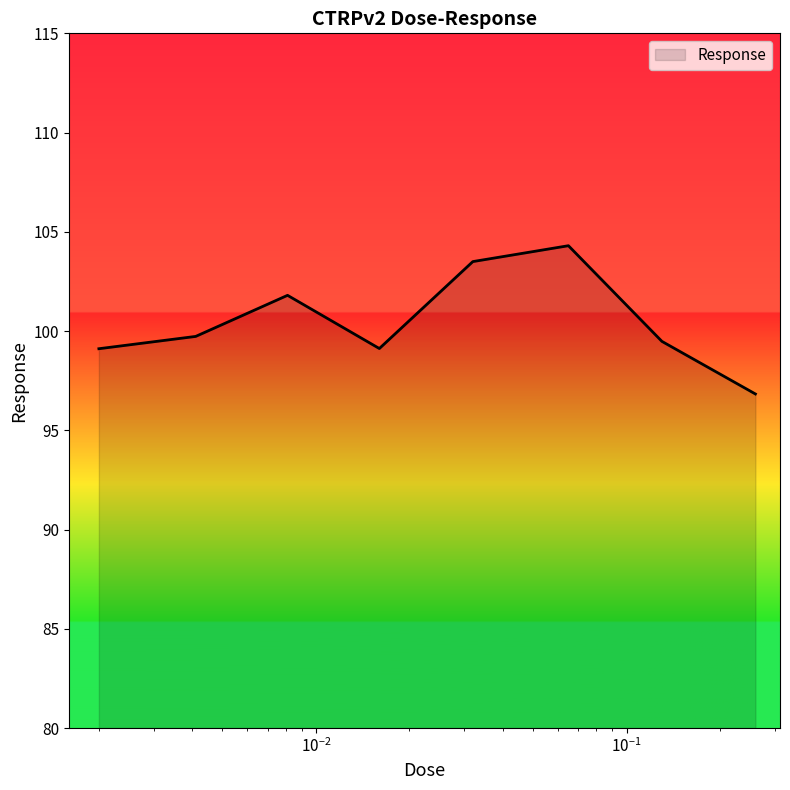

What is the minimum value shown in the chart?

96.8